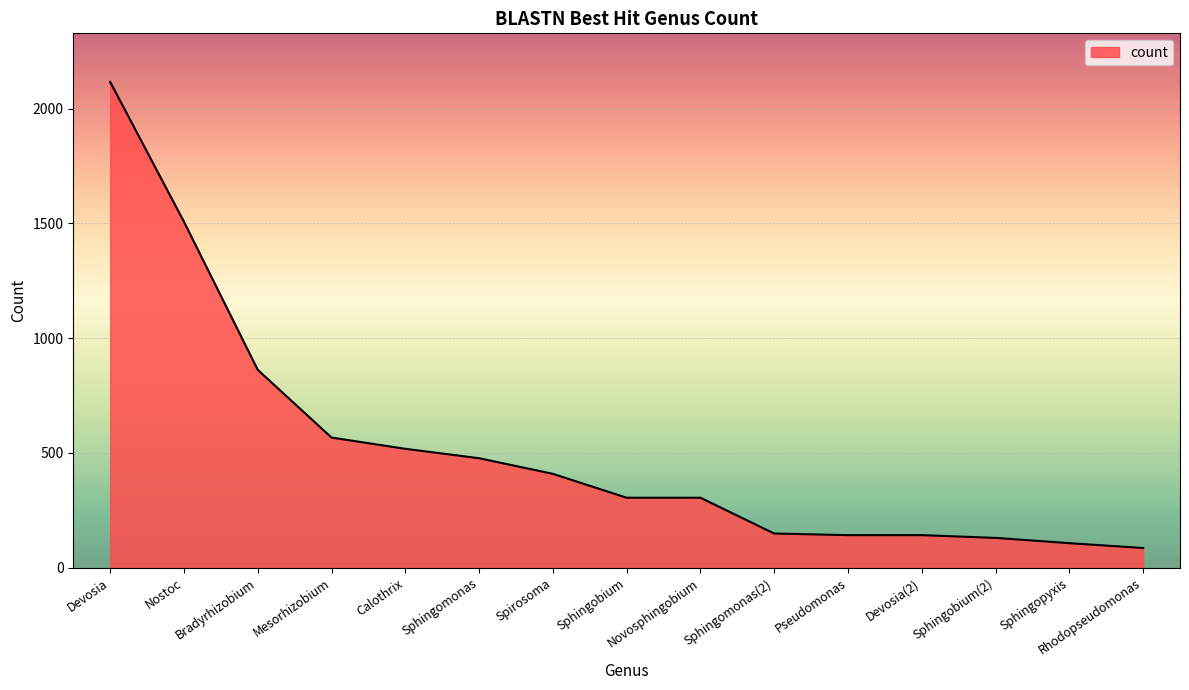

At which label is the value closest to 1101?

Bradyrhizobium